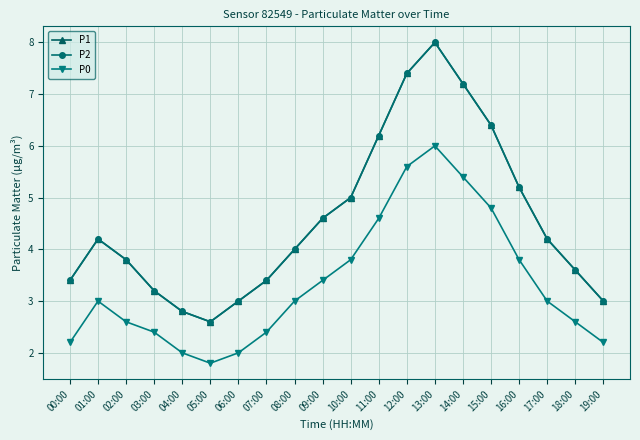

Is it true that P0 equals 5.1 at 17:00?

False